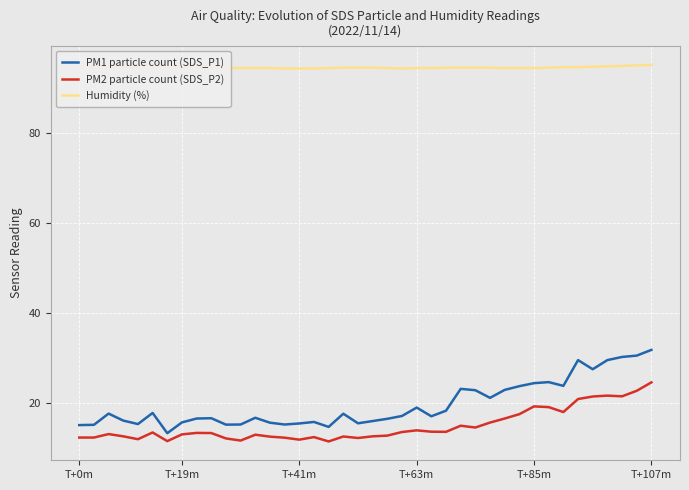

What are all the series names shown in the legend?

PM1 particle count (SDS_P1), PM2 particle count (SDS_P2), Humidity (%)